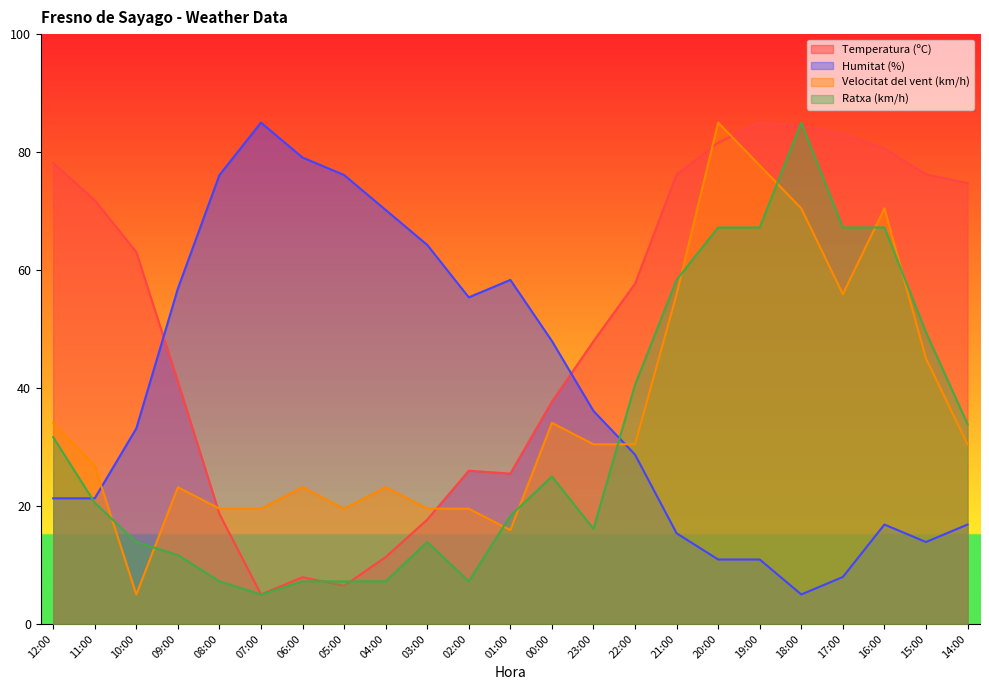

Where do Ratxa (km/h) and Humitat (%) first cross each other?

12:00 and 11:00